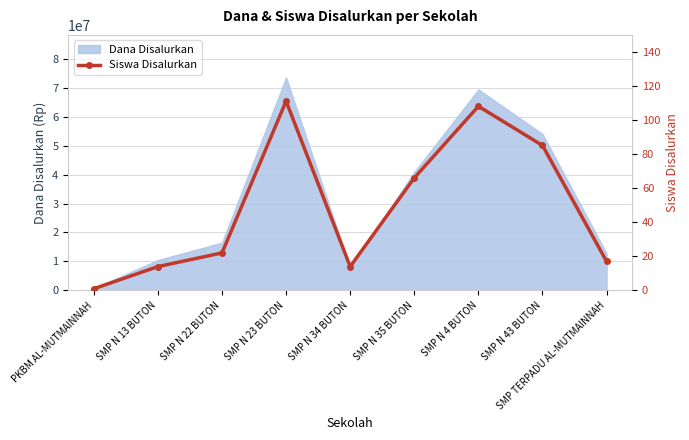

What position from the left is SMP N 13 BUTON?

2